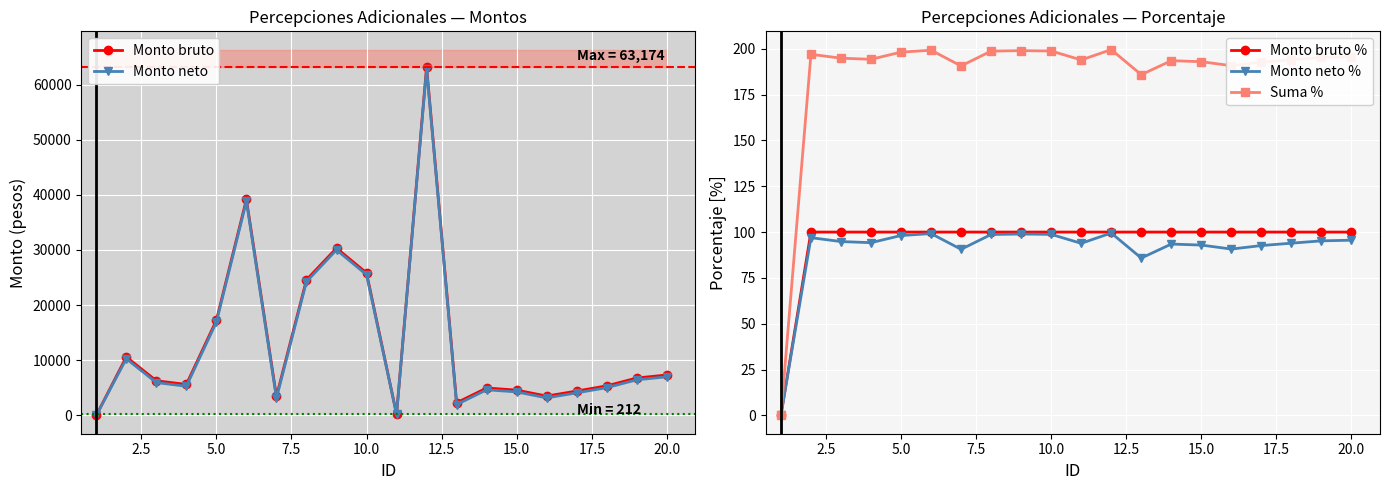

Is it true that Suma % equals 195.6 at 20.0?

True